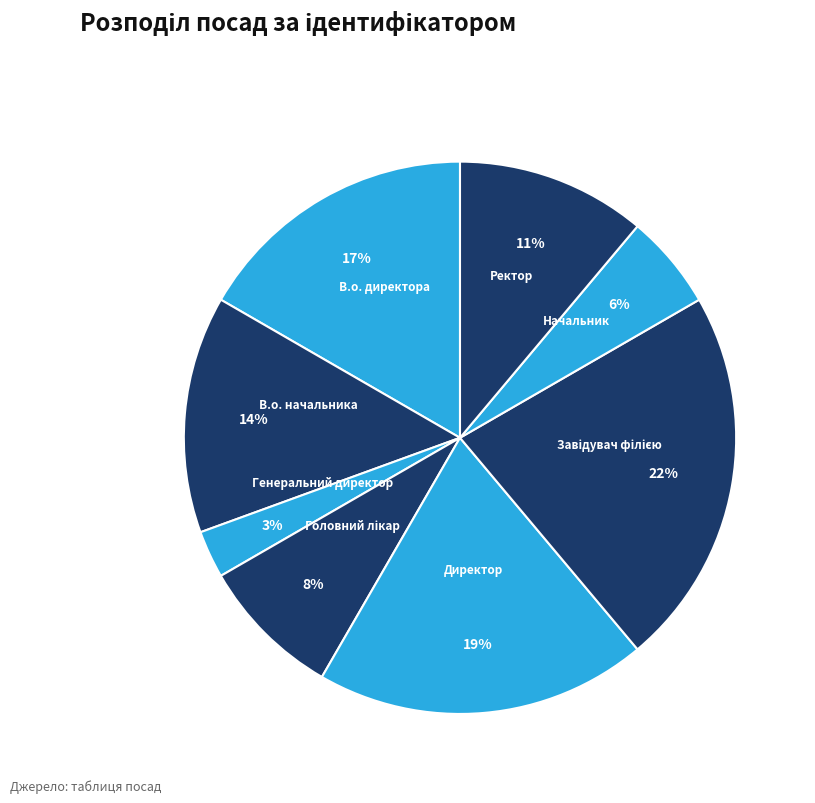

To the nearest percent, what portion does Генеральний директор represent?

3%